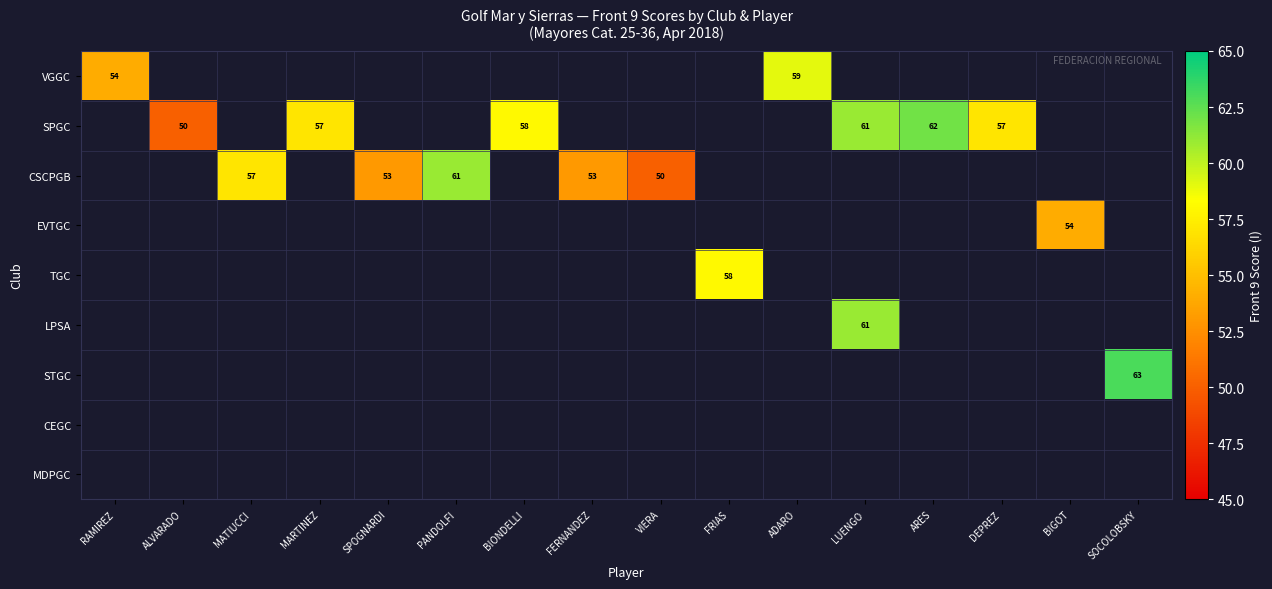

Which label corresponds to the smallest value in the chart?

ALVARADO